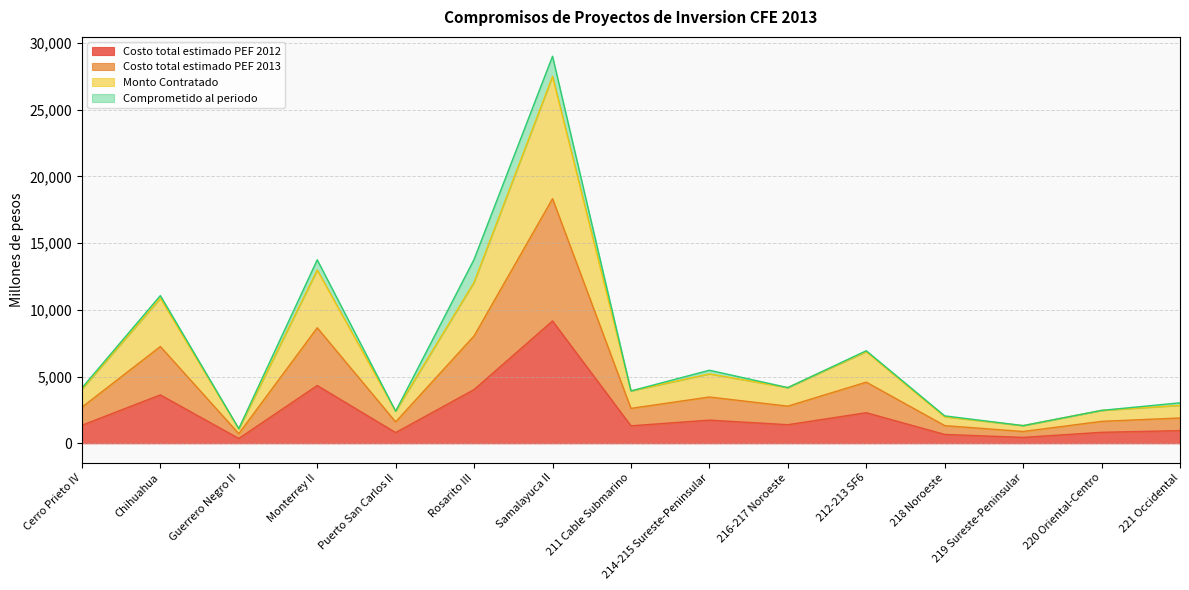

At which category is the sum across all series the highest?

Samalayuca II